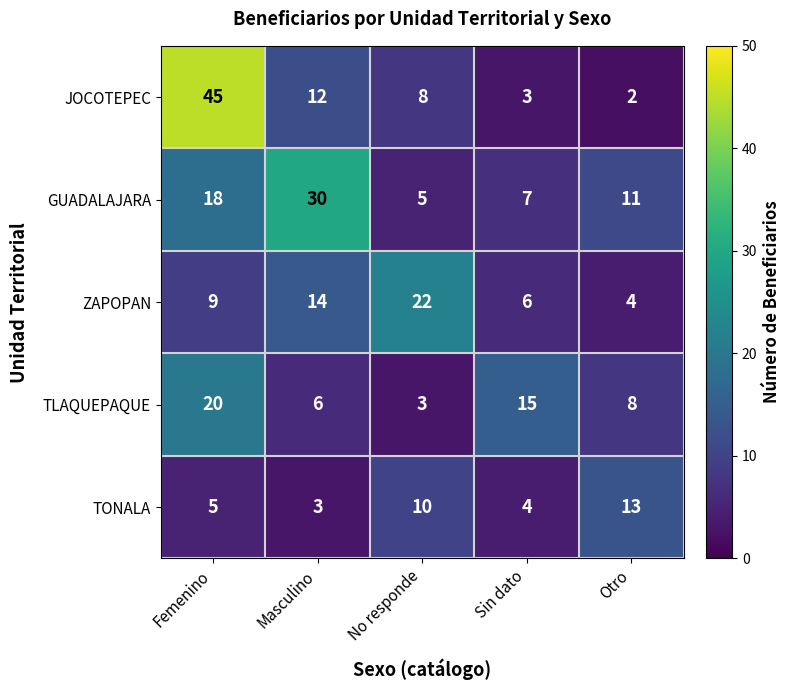

What is the greatest value displayed?

45